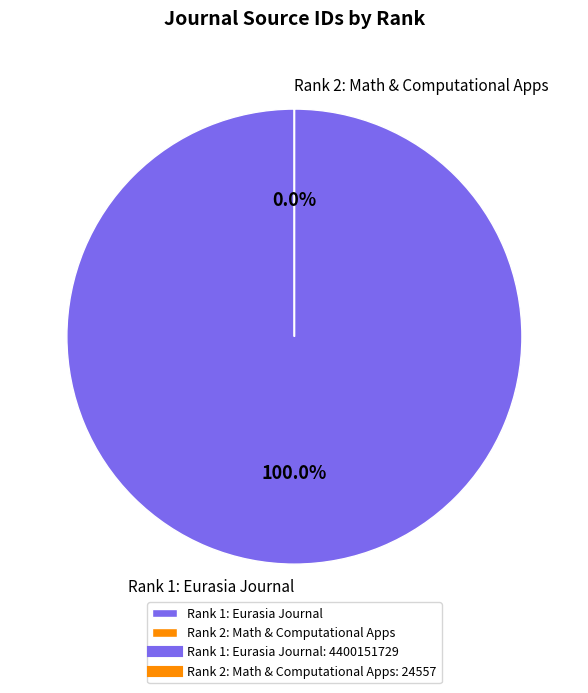

True or false: Eurasia Journal of Mathematics, Science & Technology Education (Rank 1) accounts for 100% of the total.

True